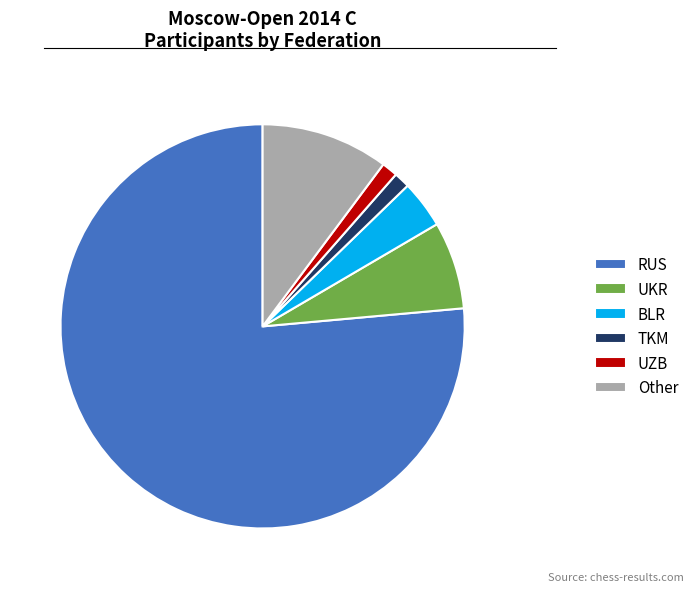

Does RUS represent more than half of the total?

Yes